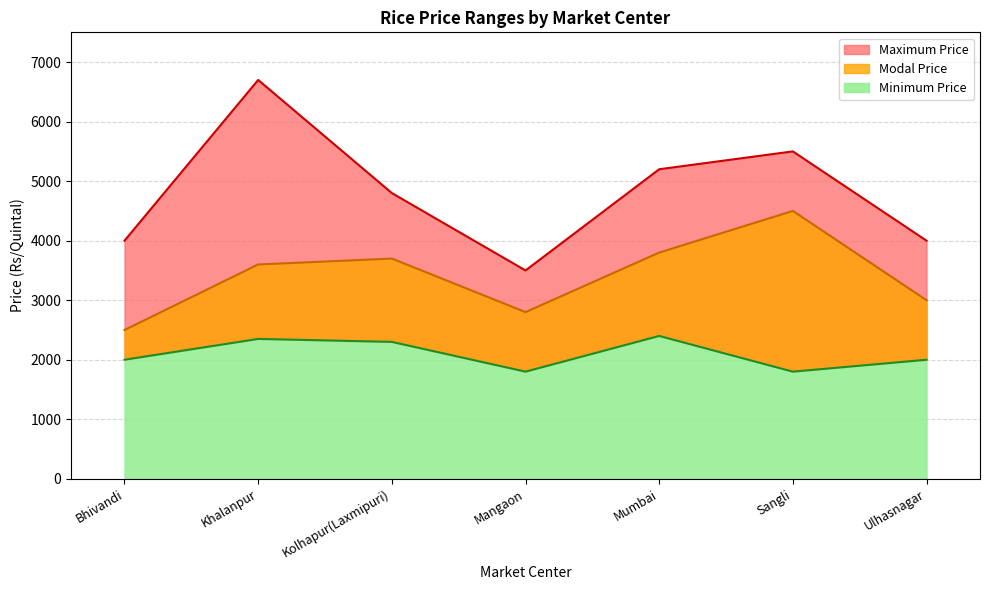

True or false: Maximum Price and Minimum Price cross at least once.

False